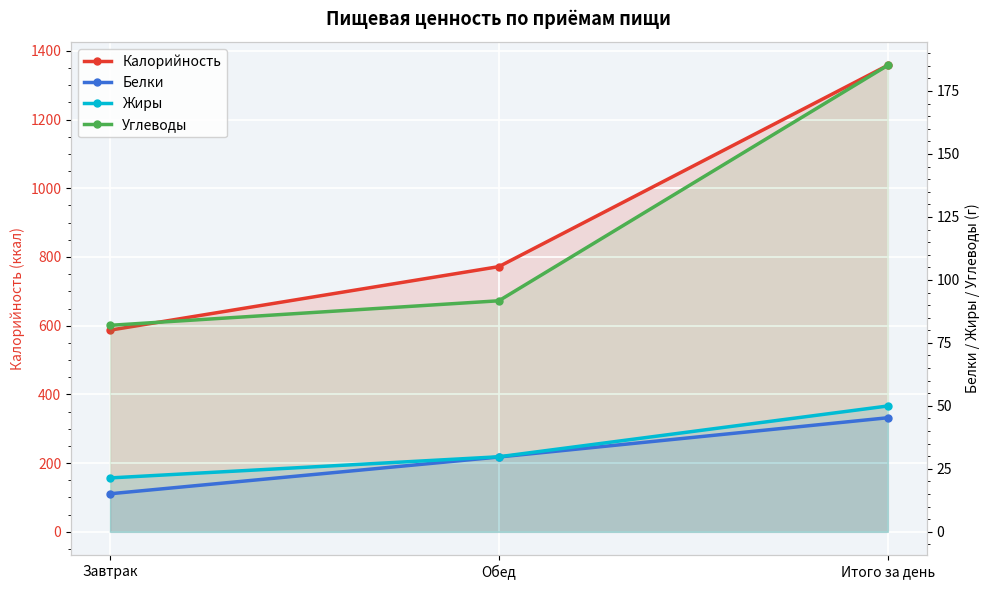

What is the difference between the maximum and minimum values in the Белки series?

30.2